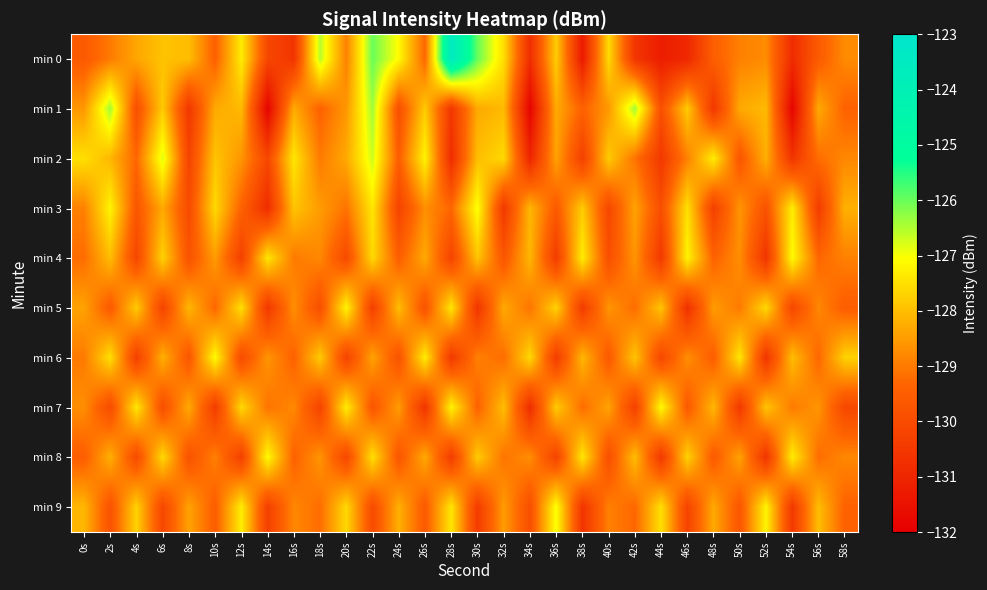

Count the number of categories in the chart.

30